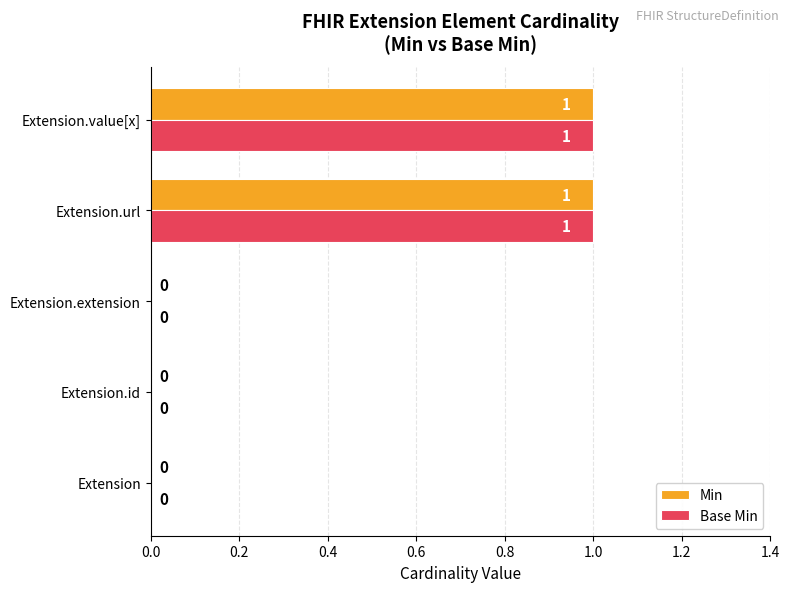

The Min series shows 0 at Extension.id. True or false?

True